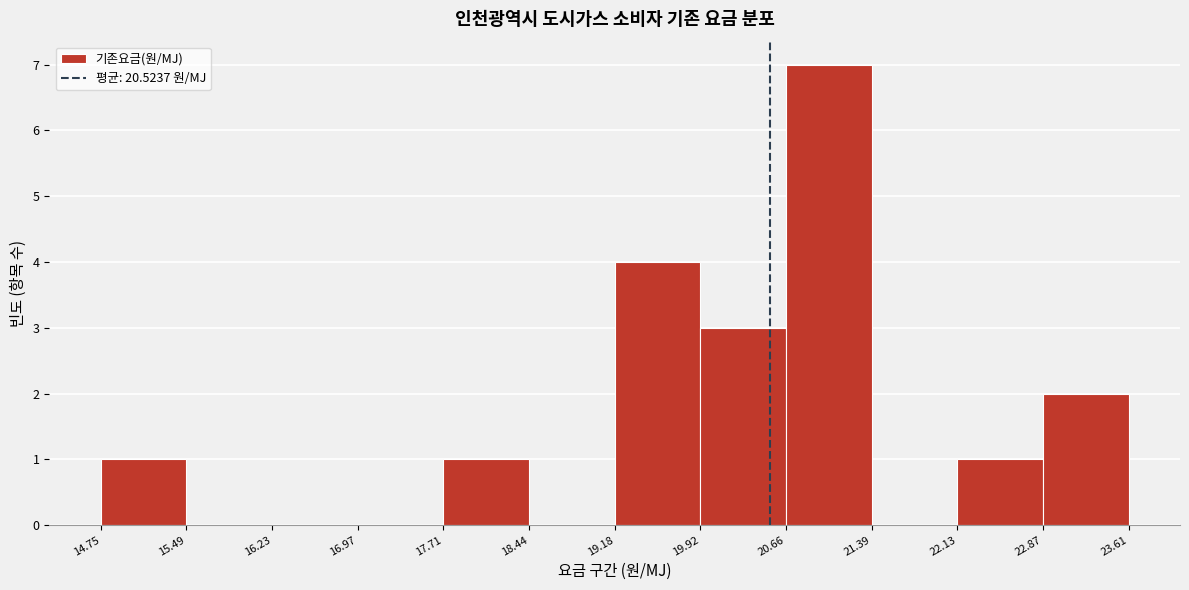

Reading left to right, list every bar in this chart as the range it spans on the x-axis followed by its height. The values are not printed on the chart, so give them approximately, as read against the axis.

14.75 to 15.49: 1
15.49 to 16.23: 0
16.23 to 16.97: 0
16.97 to 17.71: 0
17.71 to 18.44: 1
18.44 to 19.18: 0
19.18 to 19.92: 4
19.92 to 20.66: 3
20.66 to 21.39: 7
21.39 to 22.13: 0
22.13 to 22.87: 1
22.87 to 23.61: 2